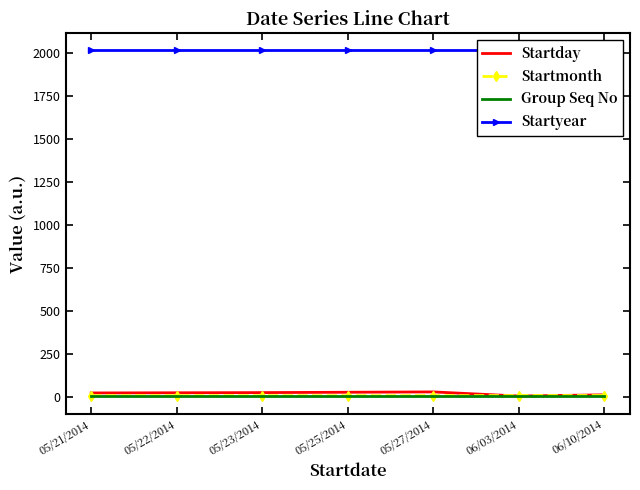

At which label is Startmonth closest to 5?

05/21/2014